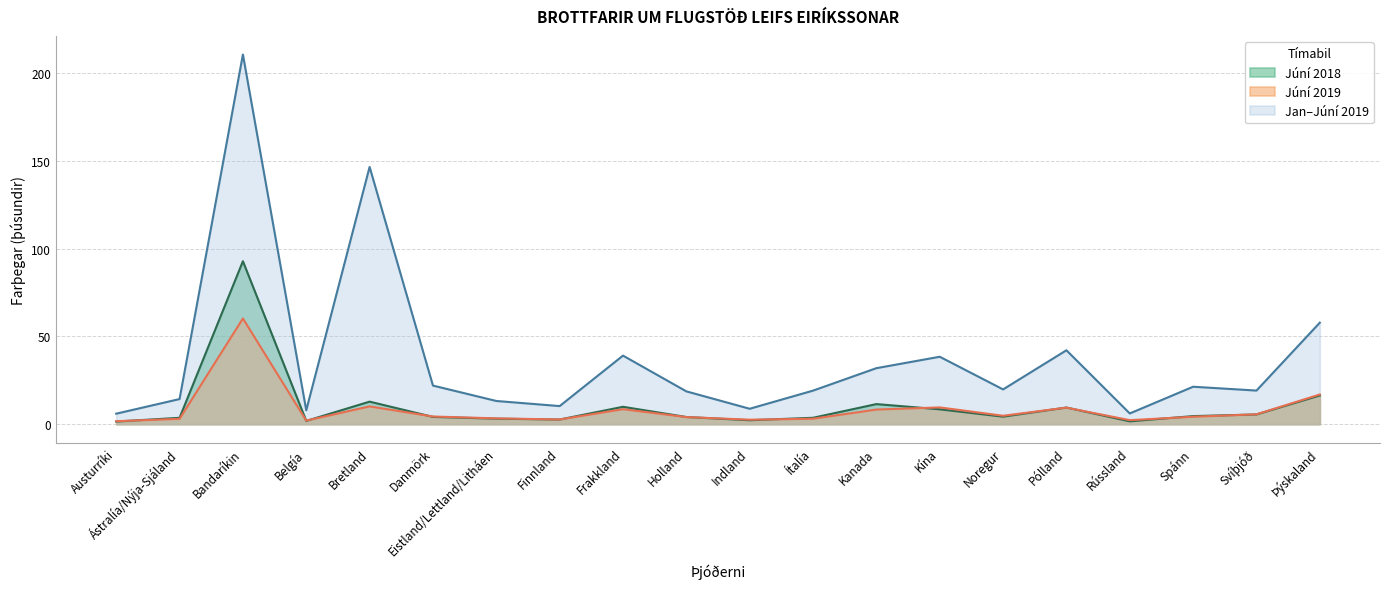

True or false: Júní 2018 and Jan-Júní 2019 intersect in this chart.

False